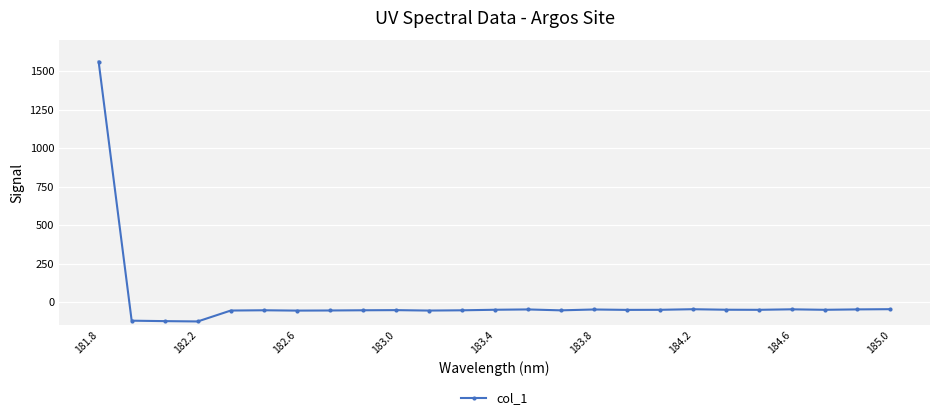

What is the value of the 24th point from the left?

-47.7